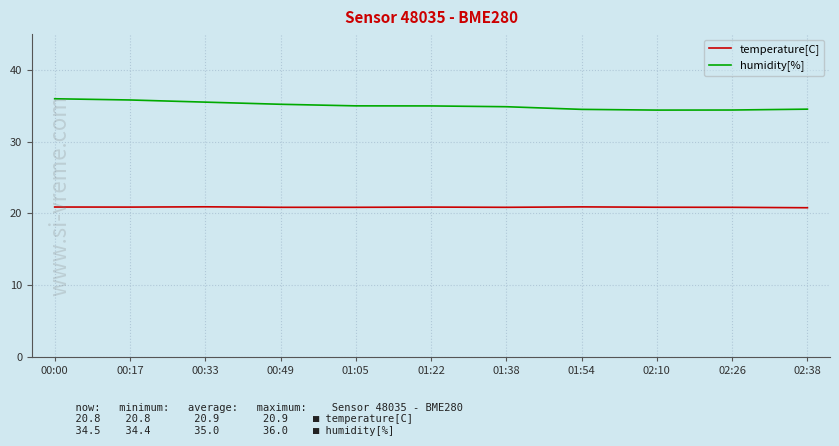

Which series has the widest spread of values?

humidity[%]